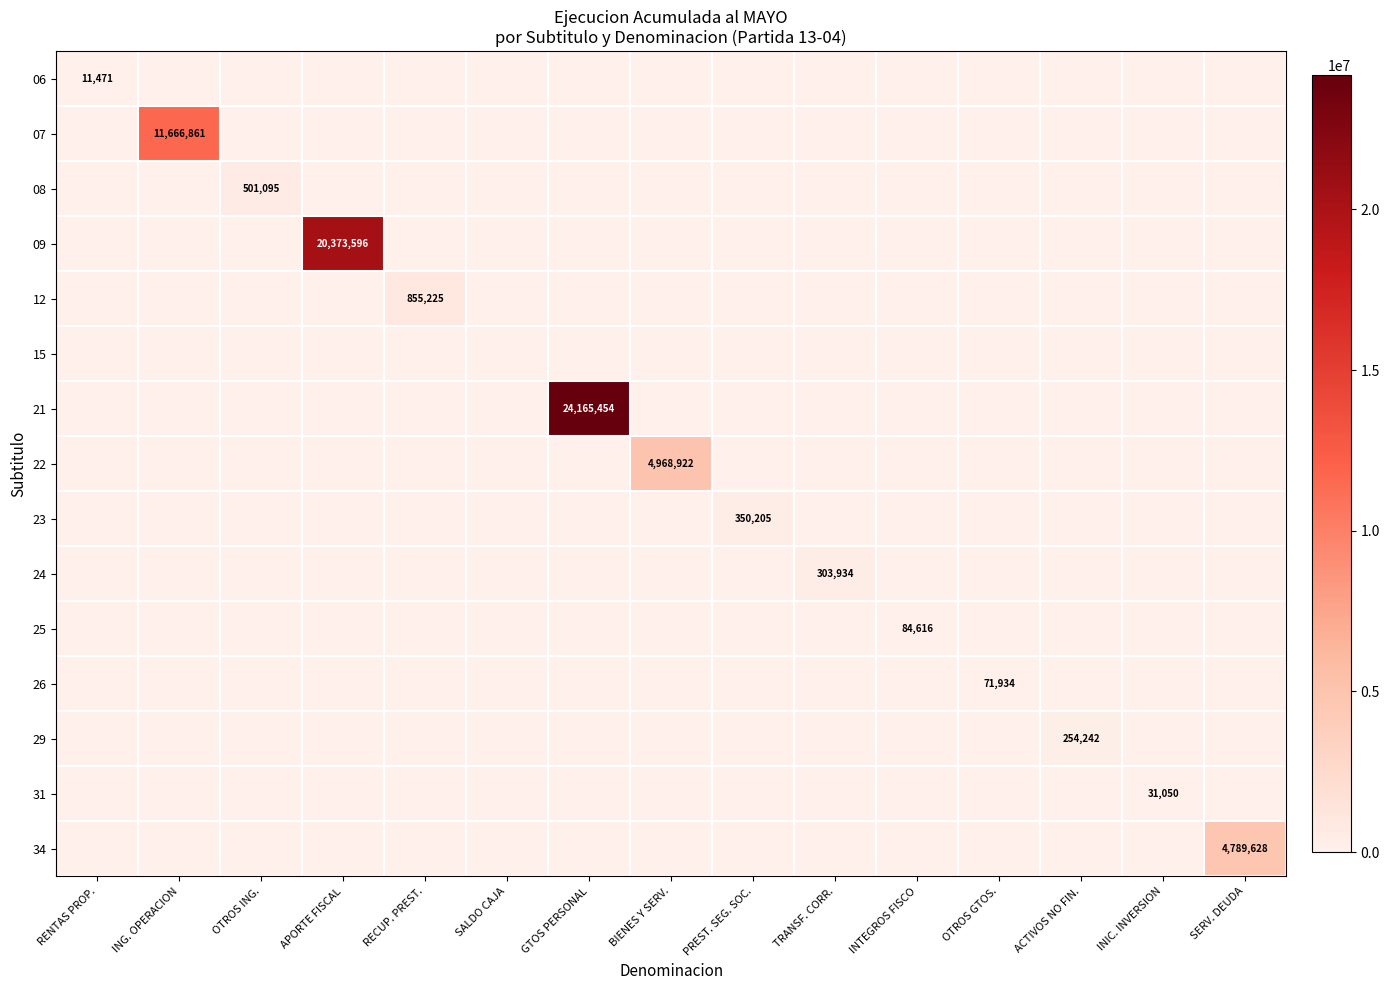

Which series has the largest range (max minus min)?

21